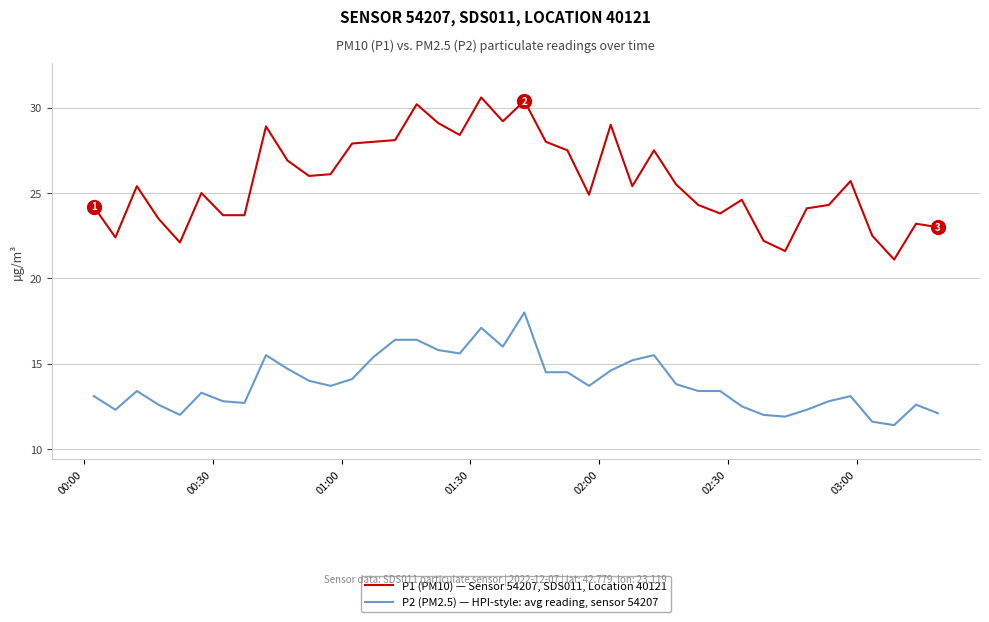

True or false: P2 (PM2.5) — HPI-style: avg reading, sensor 54207 and P1 (PM10) — Sensor 54207, SDS011, Location 40121 cross at least once.

False